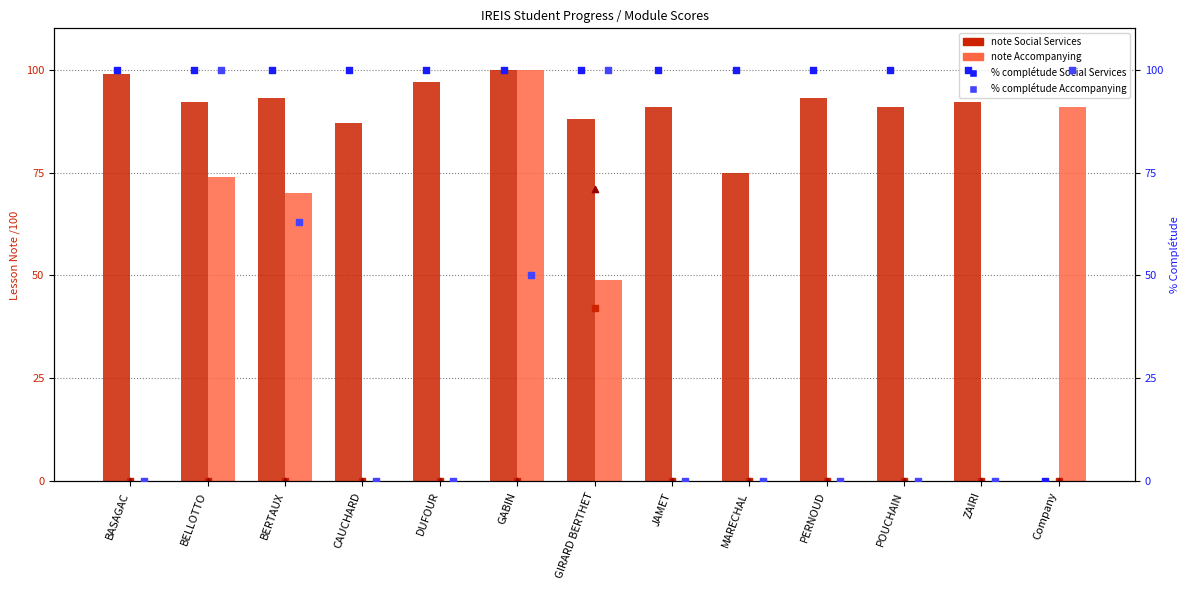

Which series reaches the maximum Y coordinate?

note Social Services